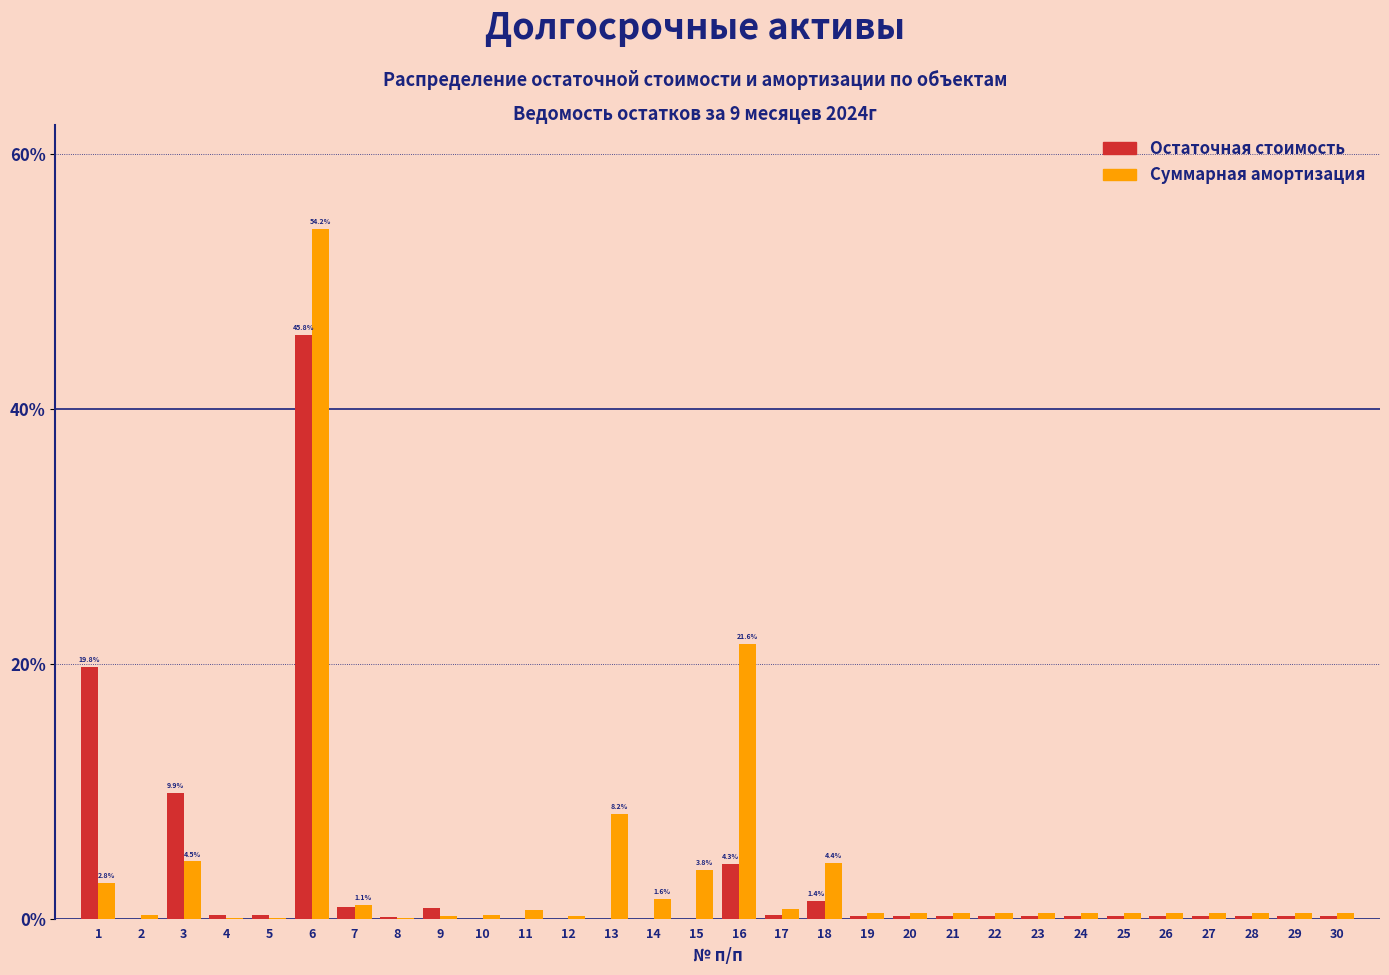

At which category is the sum across all series the highest?

6